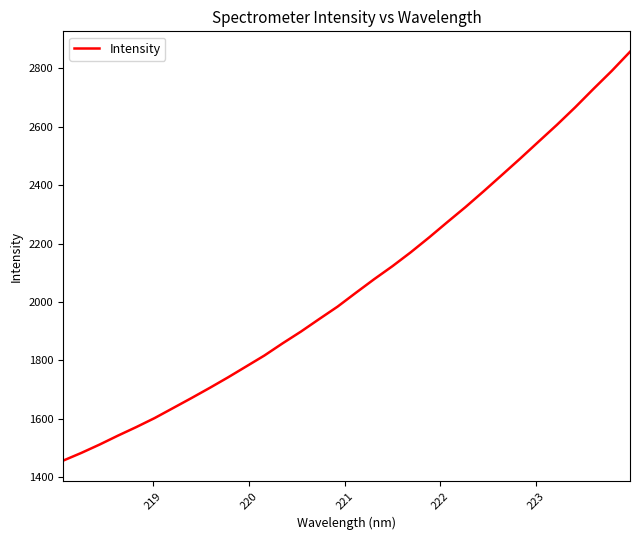

What is the greatest value displayed?

2856.4